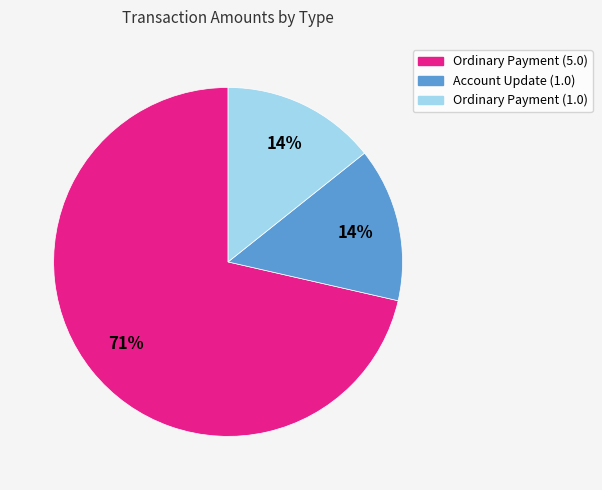

What is the largest slice in the pie chart?

Ordinary Payment (5.0)